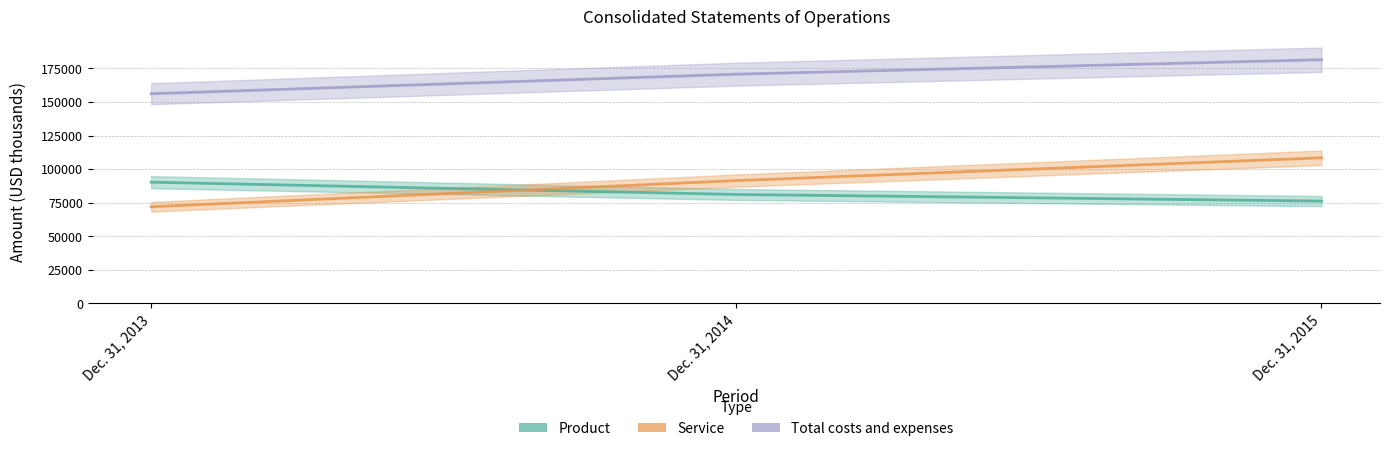

Between Dec. 31, 2014 and Dec. 31, 2013, which is larger?

Dec. 31, 2013